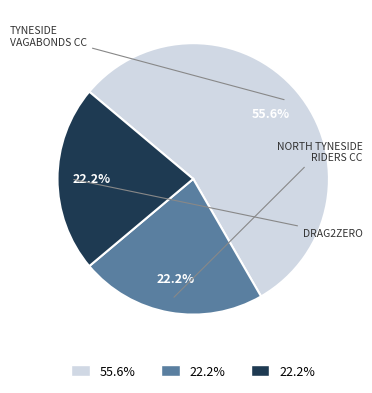

Does any single category account for the majority?

Yes